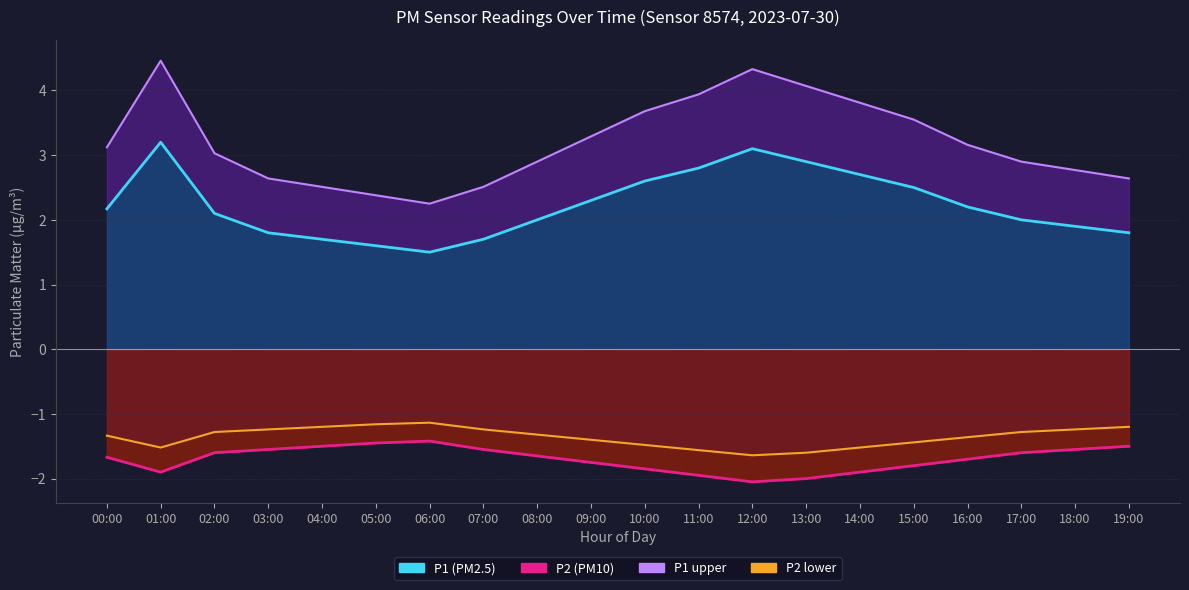

Is it true that P1 line equals 0.6 at 10:00?

False